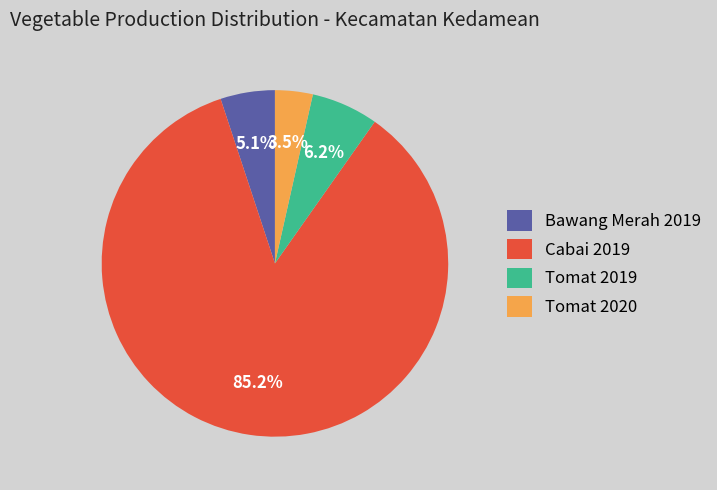

Which category has the smallest portion of the pie?

Tomat 2020